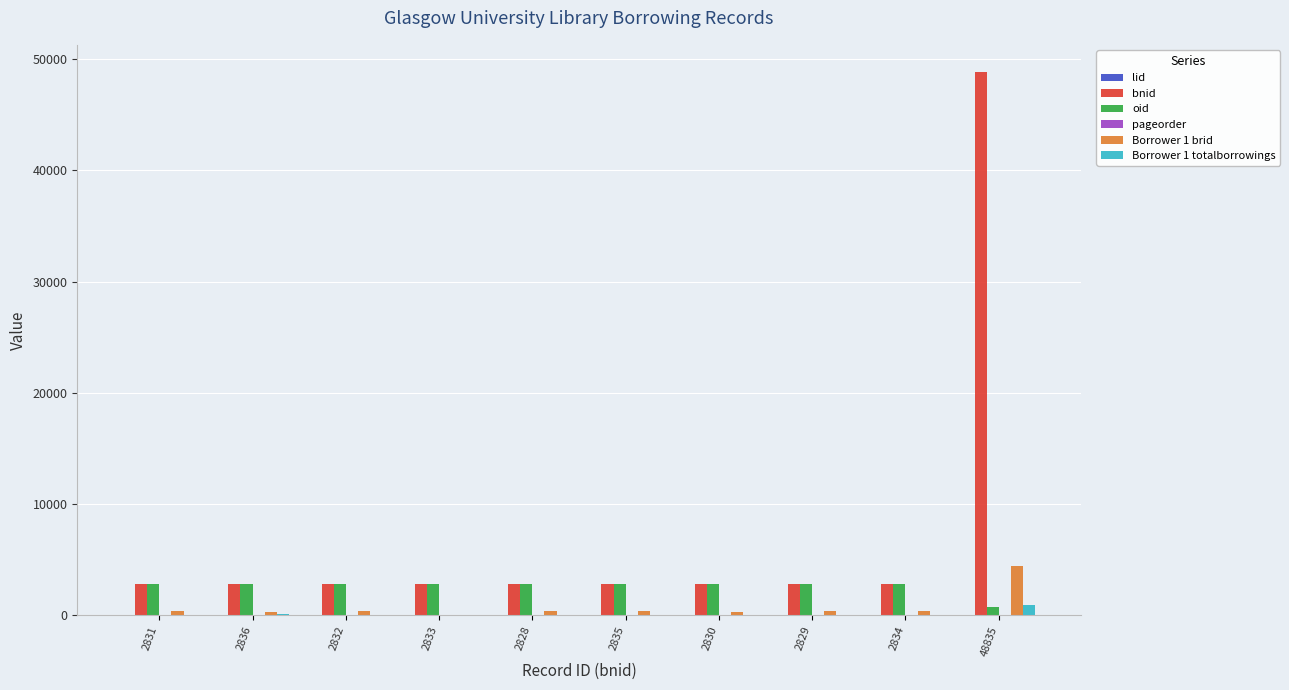

The value of bnid at 2836 is 2836. True or false?

True